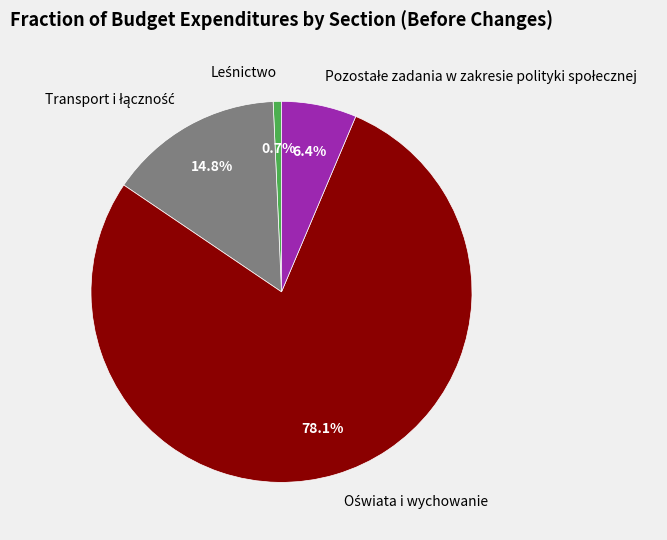

Is there any slice that represents more than half of the pie?

Yes